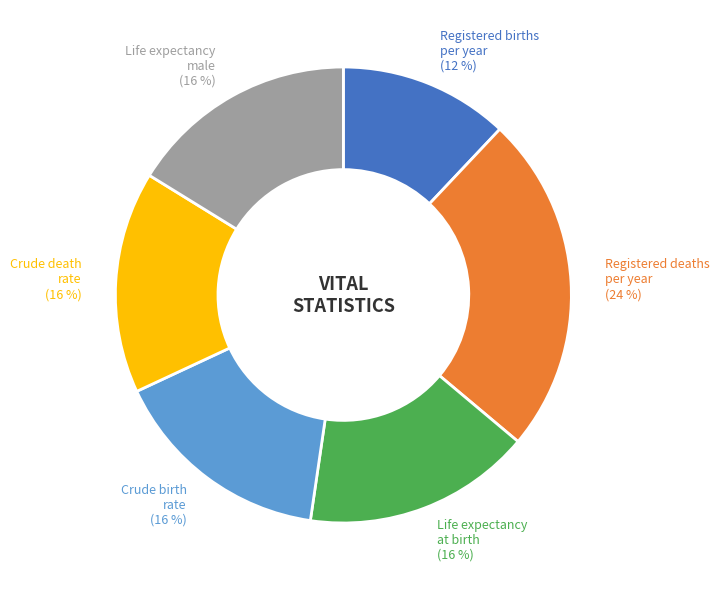

Does Crude death rate represent more than half of the total?

No